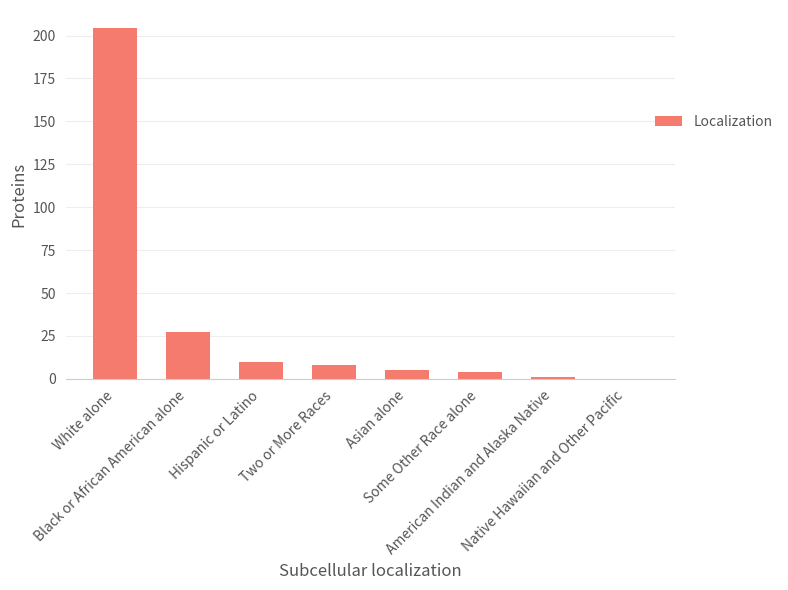

Reading left to right, transcribe all the data shown in this chart.

204644	27266	9959	8247	5212	3815	1059	88